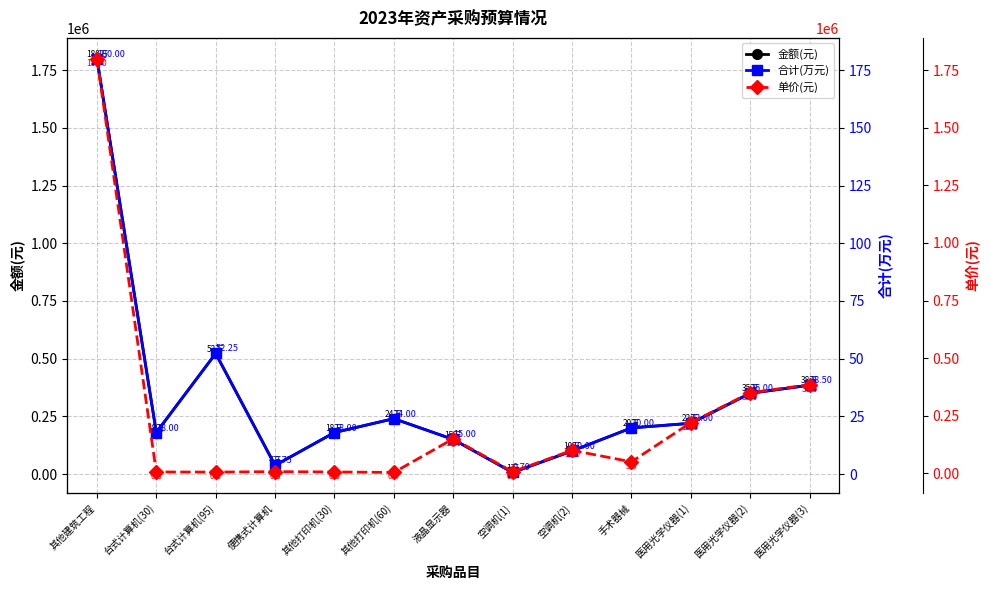

Is the value of 合计(万元) at 手术器械 greater than the value of 单价(元) at 液晶显示器?

No